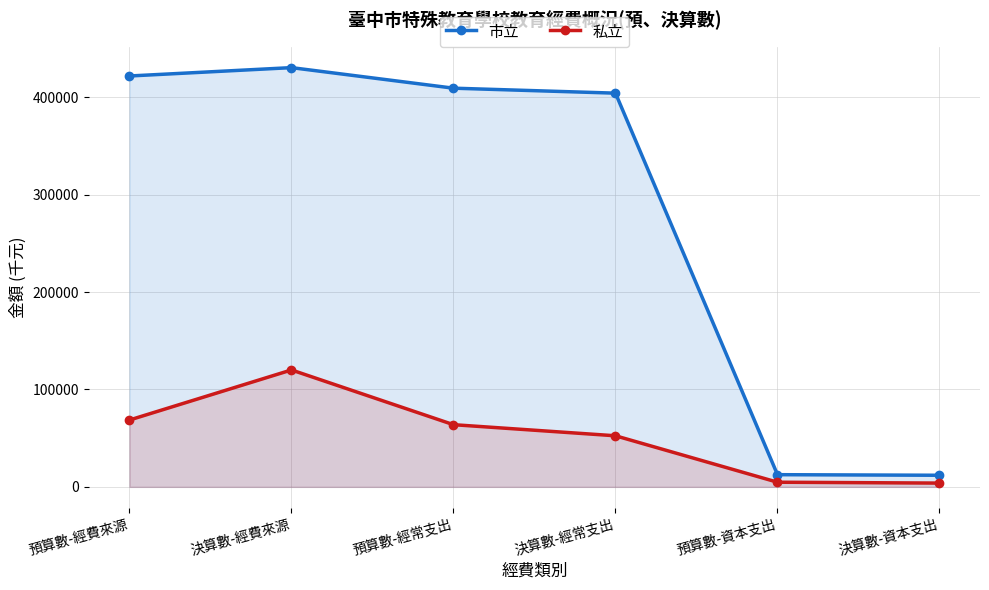

How many data points does each series have?

6